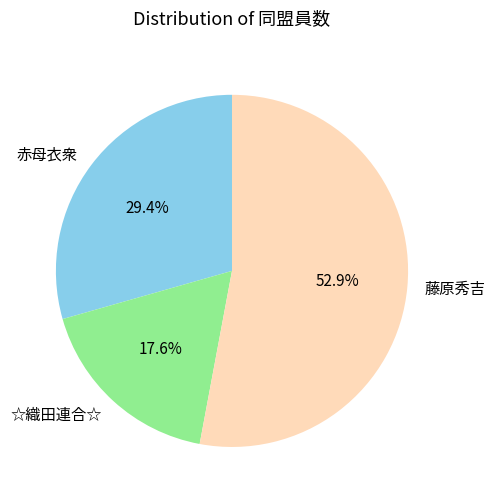

Count the number of slices in the pie.

3